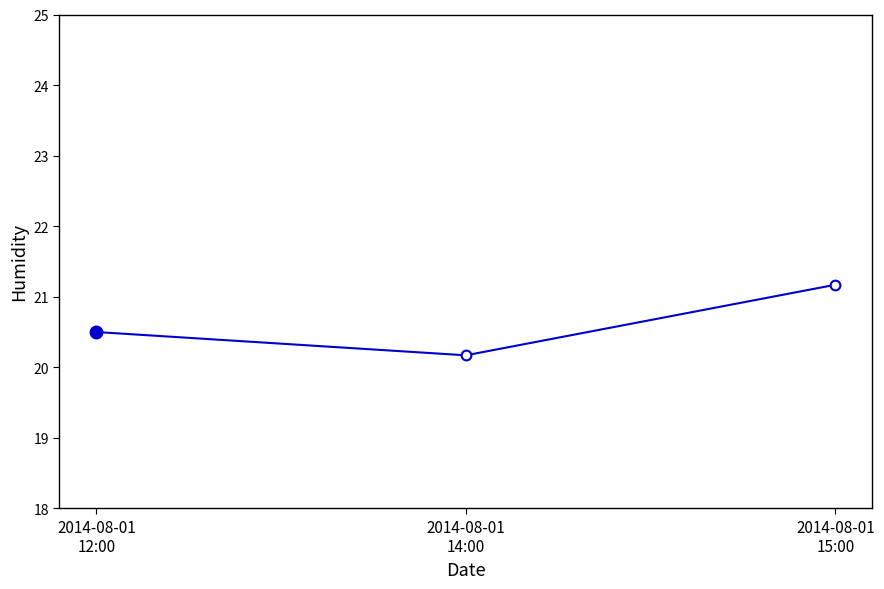

How many values are between 20 and 21?

2